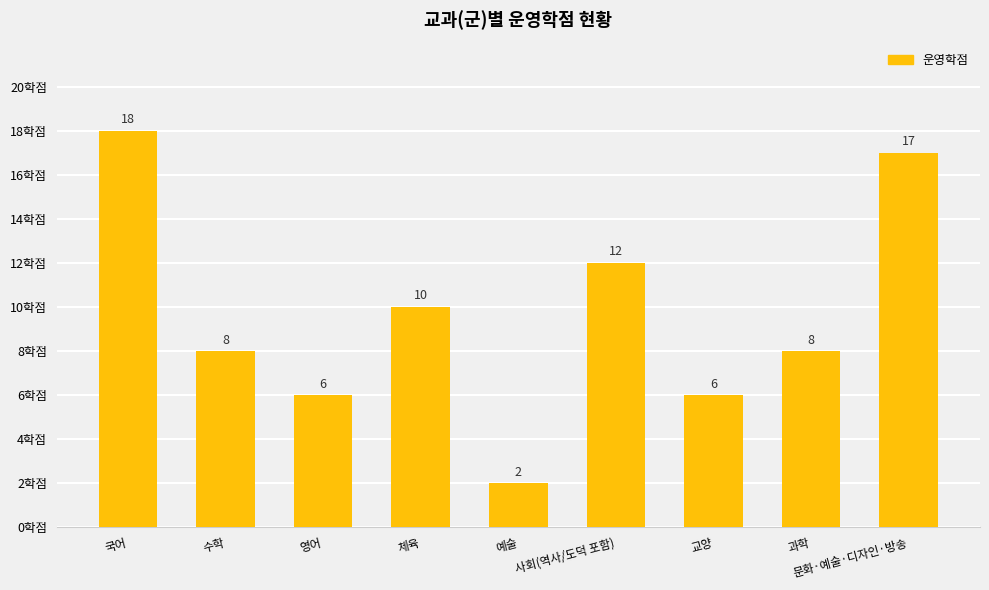

How many values are below 8?

3